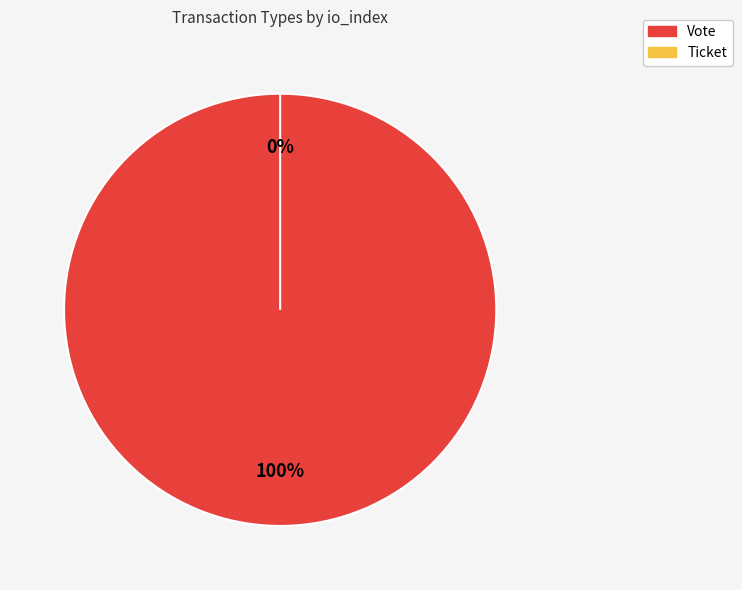

To the nearest percent, what is the combined percentage of Ticket and Vote?

100%